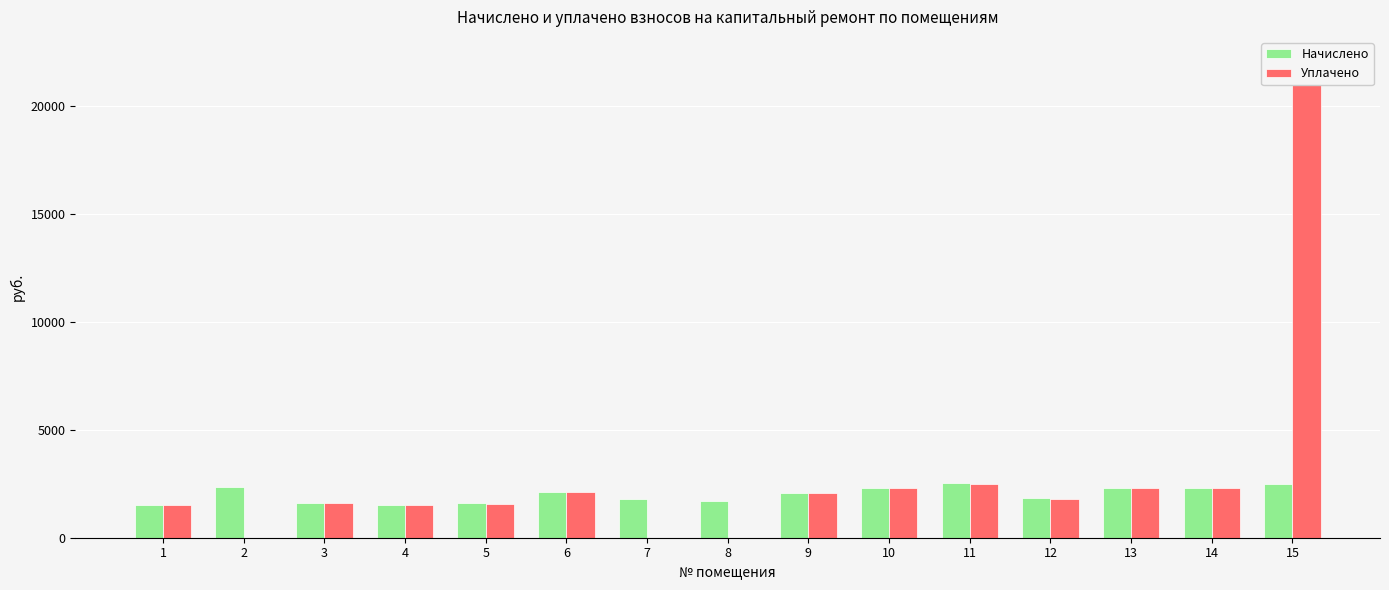

The Начислено series shows 685.0 at 7. True or false?

False